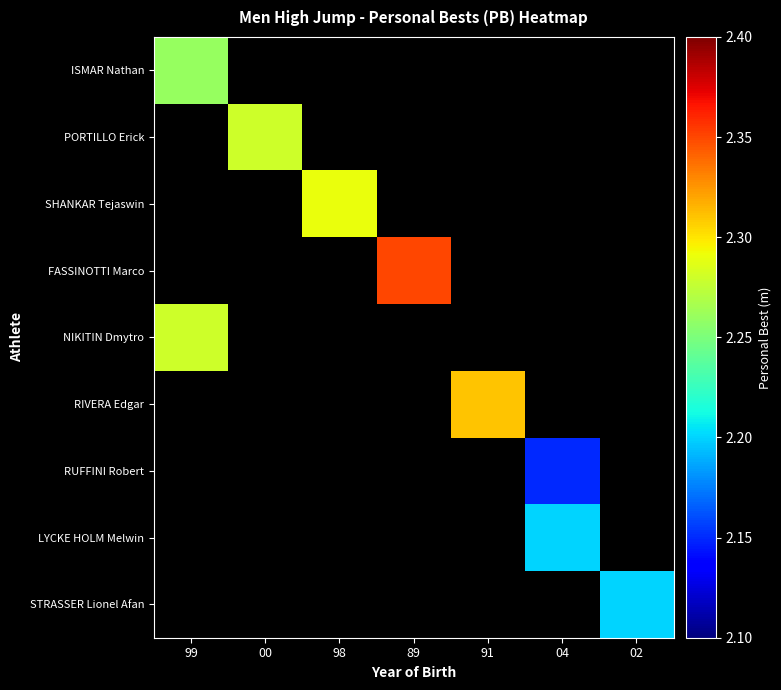

Is the value of PORTILLO Erick at 99 greater than the value of SHANKAR Tejaswin at 98?

No